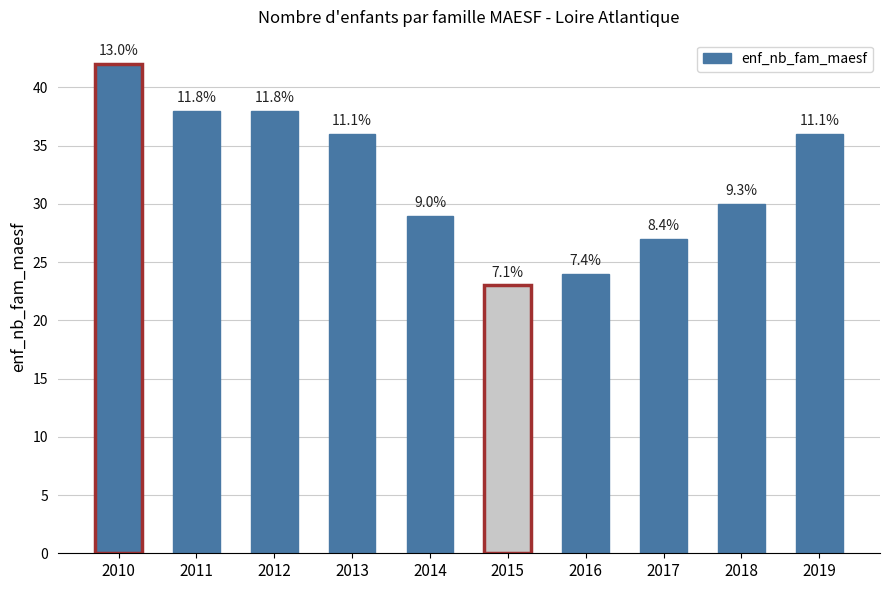

Does the chart contain any negative values?

No